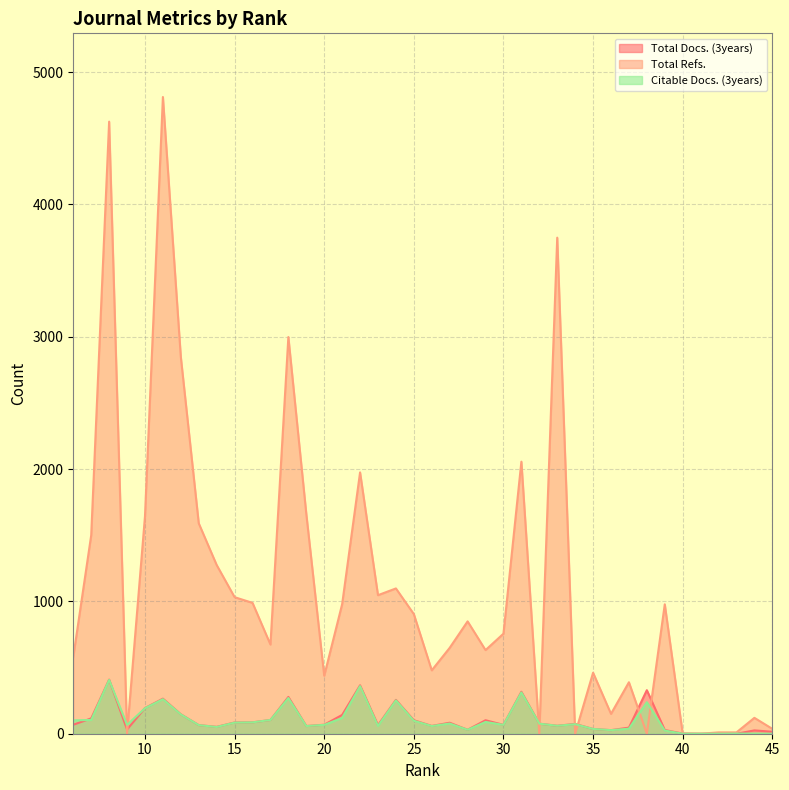

In Total Docs. (3years), how many points are lower than both neighbors (excluding endpoints)?

9